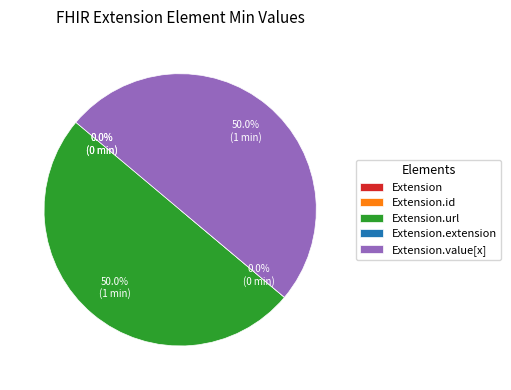

What is the total percentage of Extension and Extension.value[x]?

50.0%